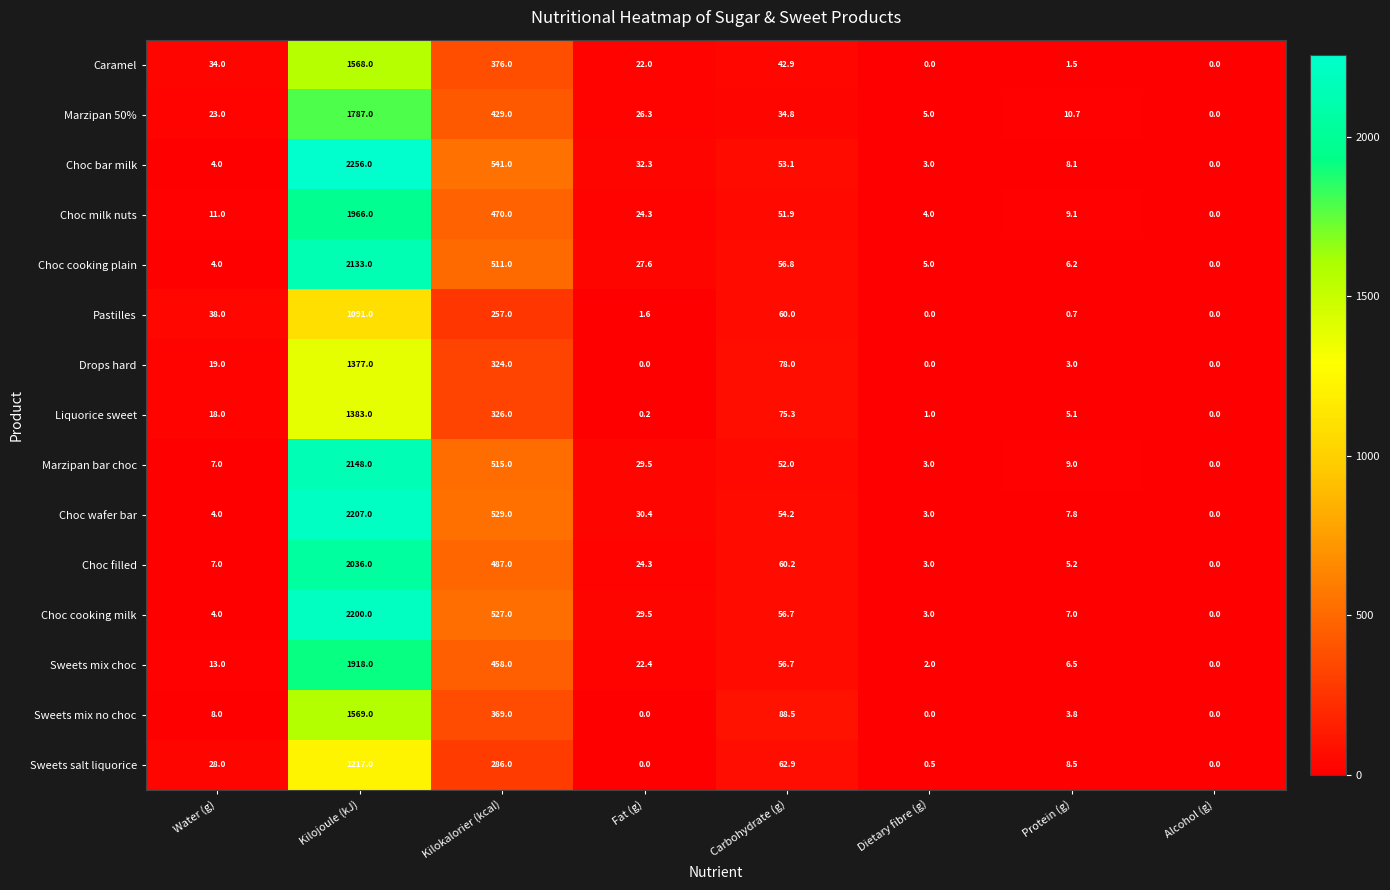

The Marzipan bar choc series shows 679.0 at Kilokalorier (kcal). True or false?

False